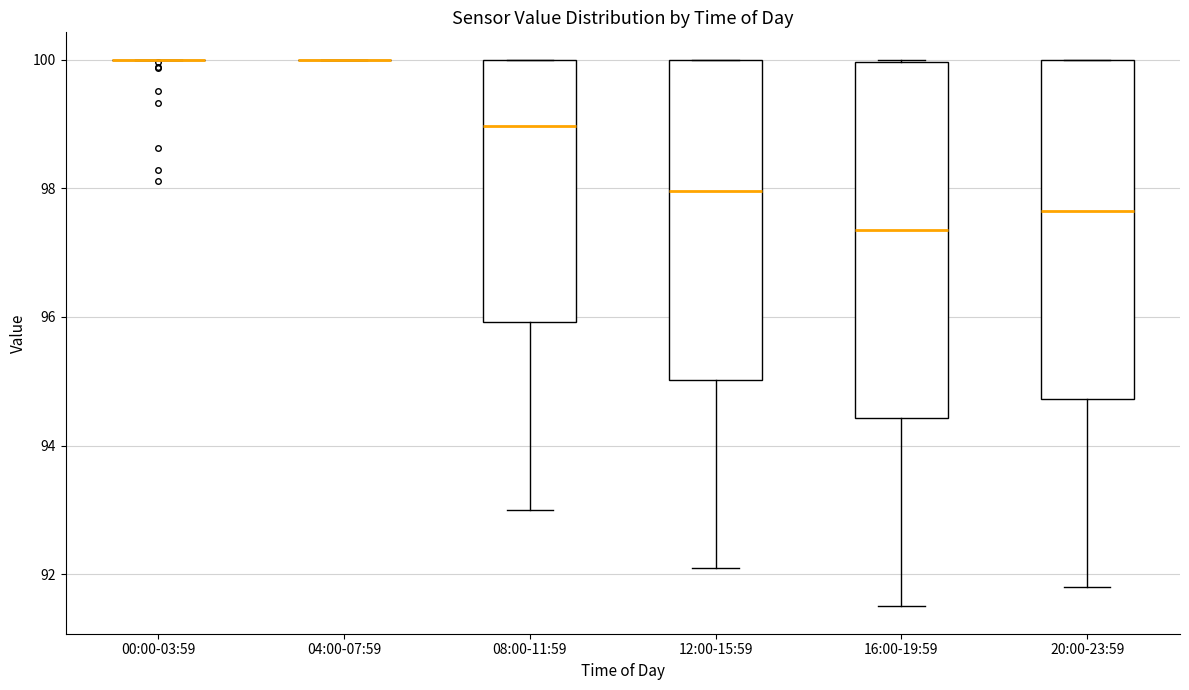

Reading left to right, read every box against the y-axis: the position of its median line, the range the box covers, and the ends of its whiskers. The values are not printed on the chart, so give them approximately, as read against the axis.

00:00-03:59: box collapsed to a line at 100.0, whiskers 100.0 to 100.0
04:00-07:59: box collapsed to a line at 100.0, whiskers 100.0 to 100.0
08:00-11:59: median 99.0, box 96.0 to 100.0, whiskers 93.0 to 100.0
12:00-15:59: median 98.0, box 95.0 to 100.0, whiskers 92.2 to 100.0
16:00-19:59: median 97.4, box 94.4 to 100.0, whiskers 91.6 to 100.0
20:00-23:59: median 97.6, box 94.8 to 100.0, whiskers 91.8 to 100.0